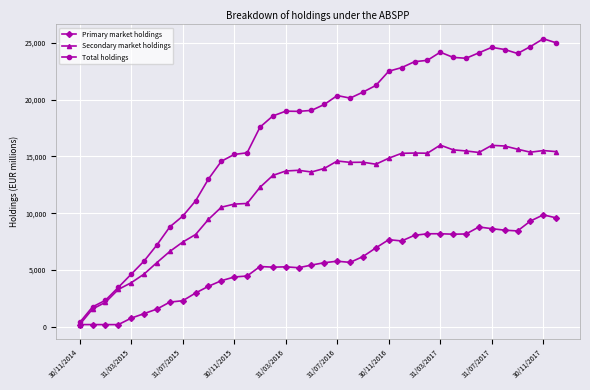

True or false: Secondary market holdings has more than 0 points higher than both neighbors.

True